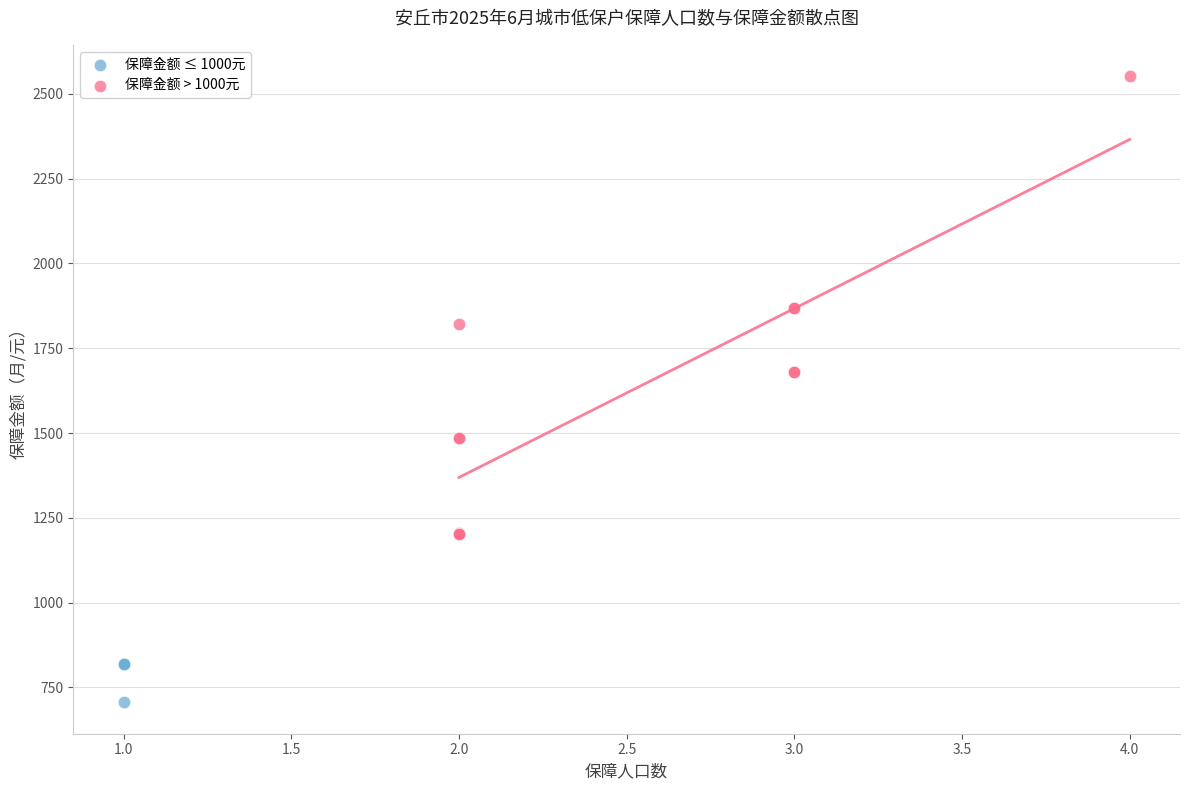

Which series reaches the minimum Y coordinate?

保障金额 ≤ 1000元